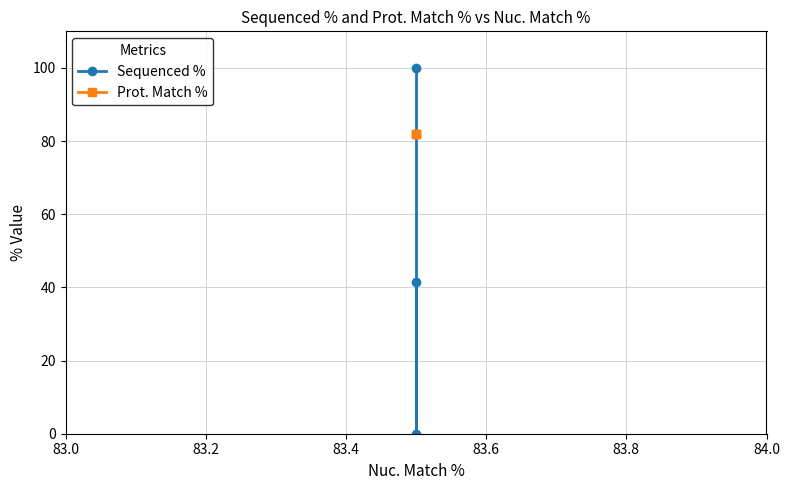

How many data points in Sequenced % are less than 41?

1